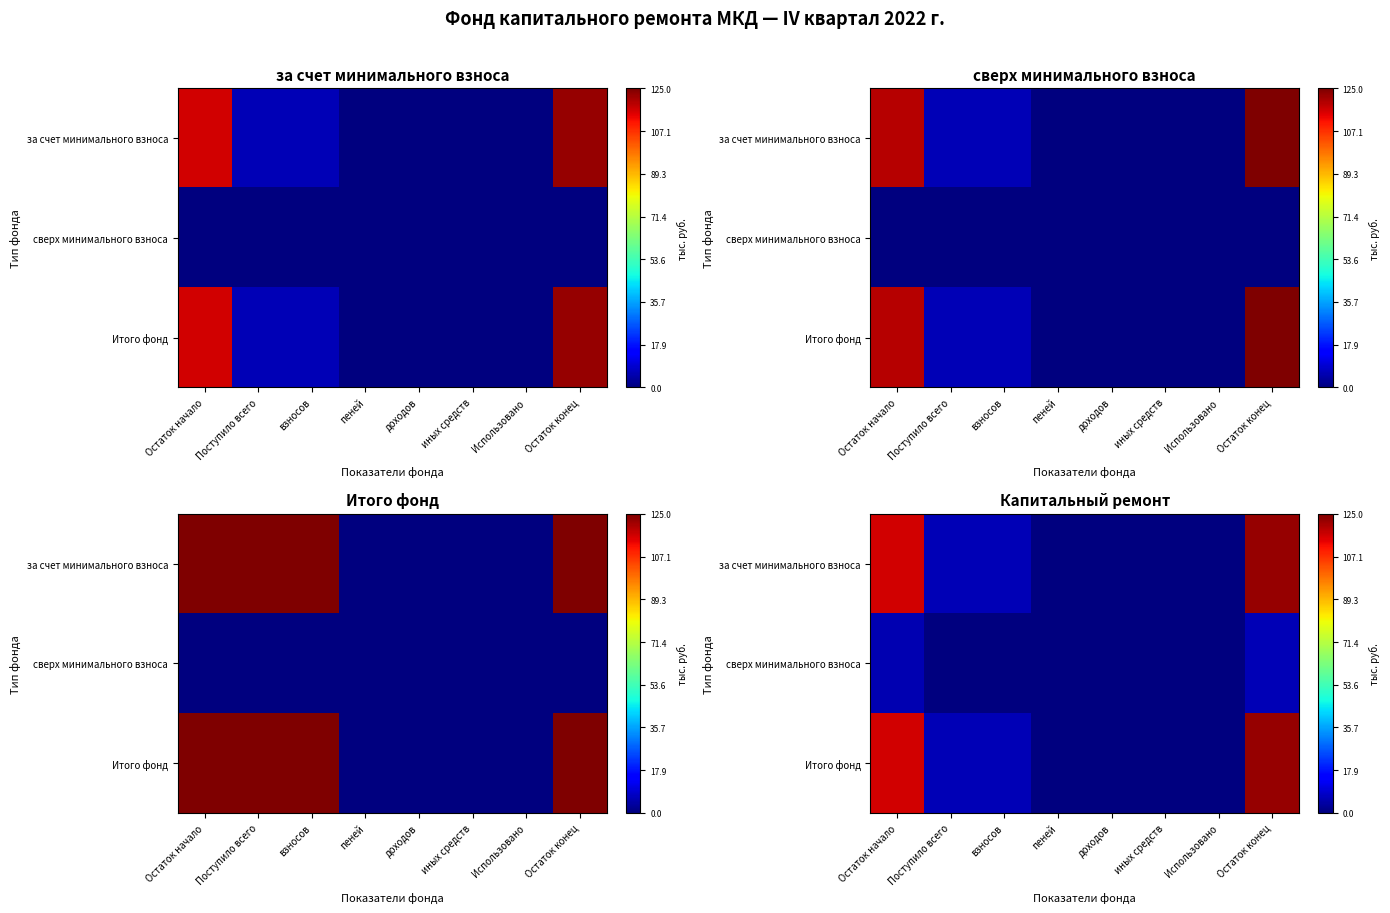

The value of Итого фонд at пеней is -52.9. True or false?

False